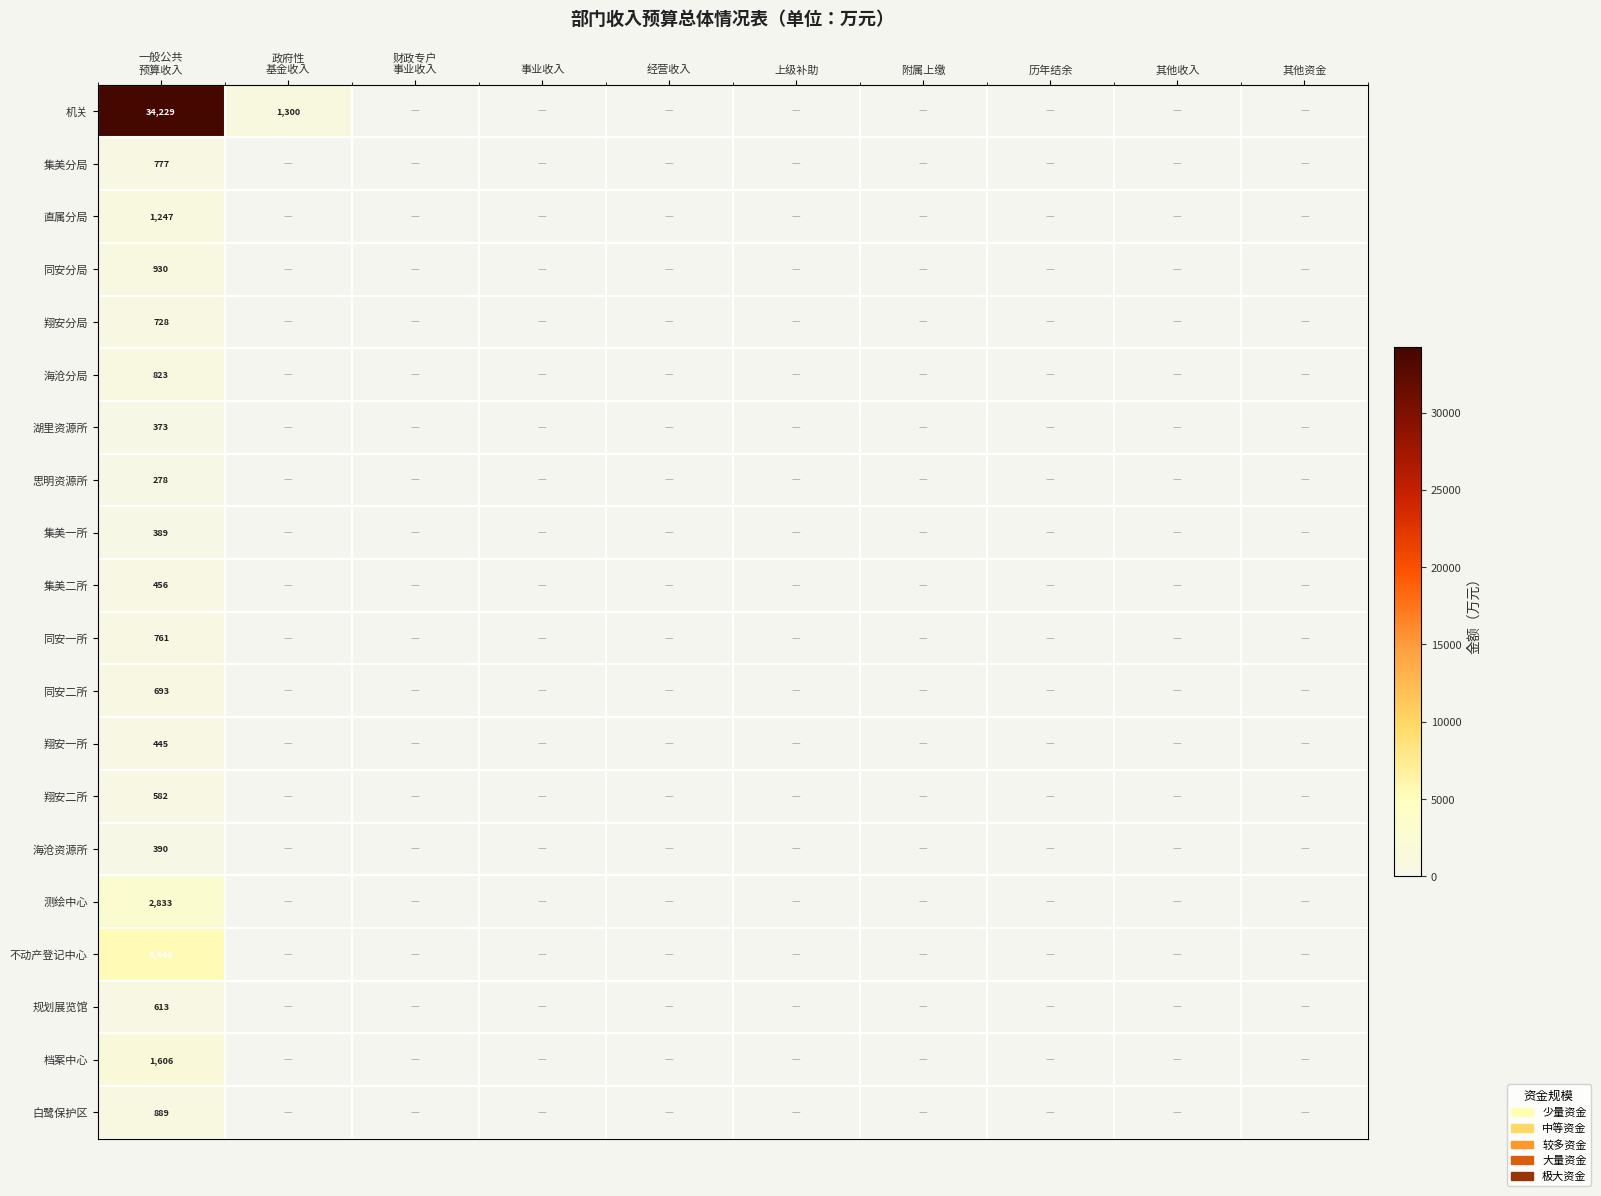

Which series has the largest total across all categories?

机关